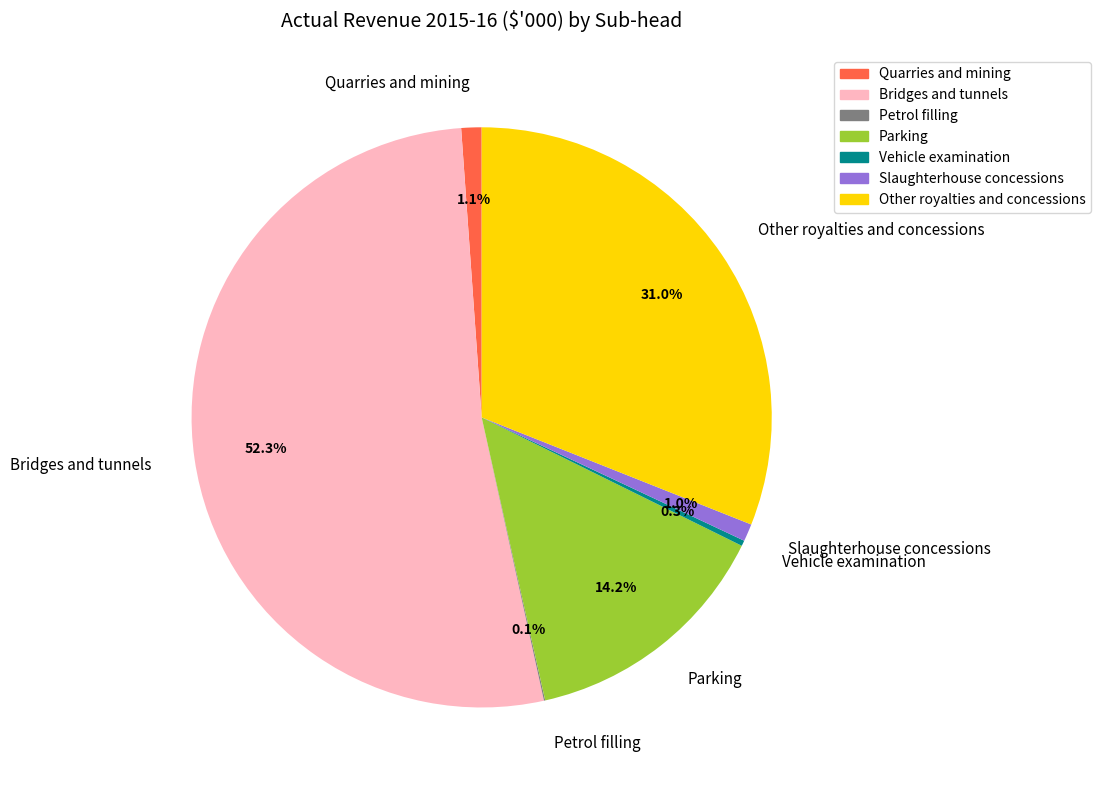

Is it true that Bridges and tunnels is 38% of the pie?

False